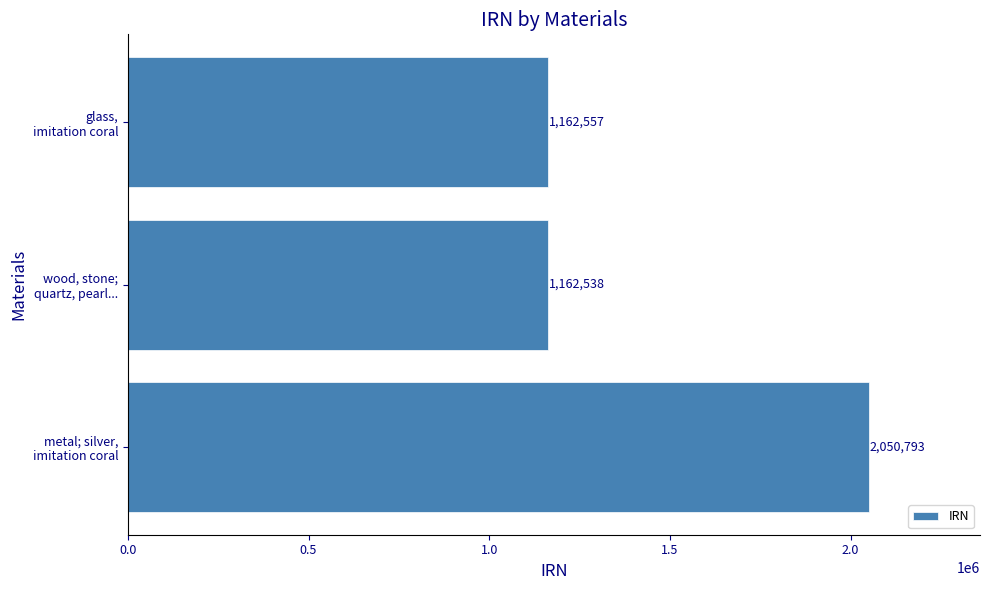

What is the minimum value shown in the chart?

1162538